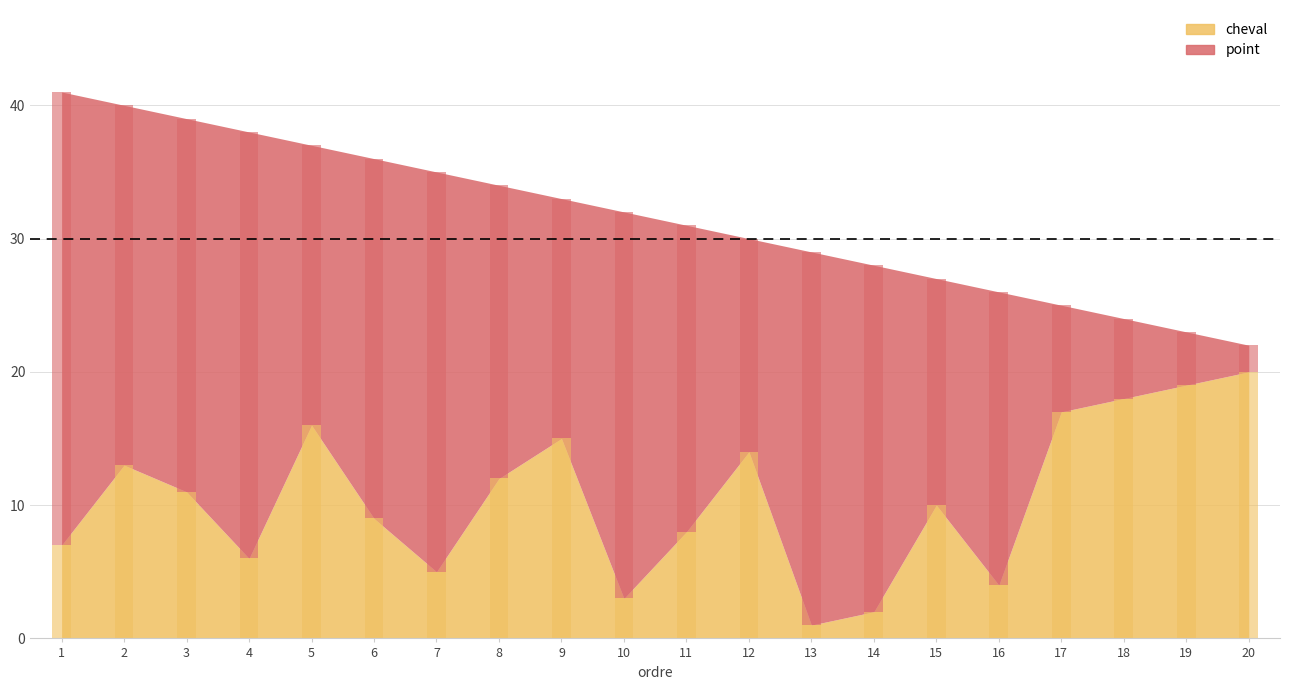

What are all the series names shown in the legend?

cheval, point